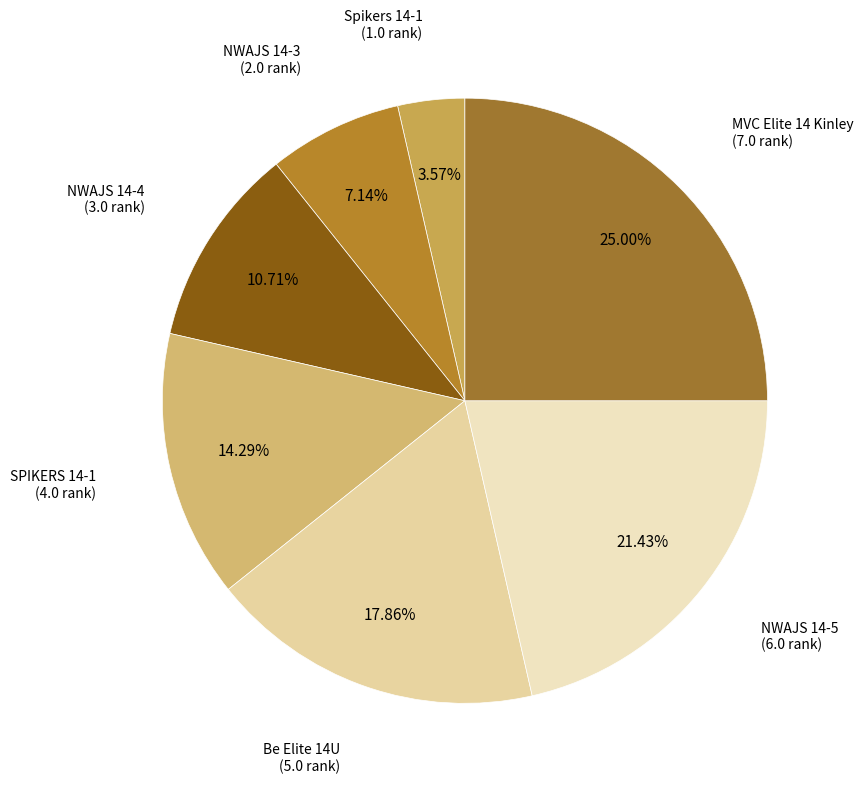

To the nearest percent, what is the difference between the largest and smallest slice percentages?

21%